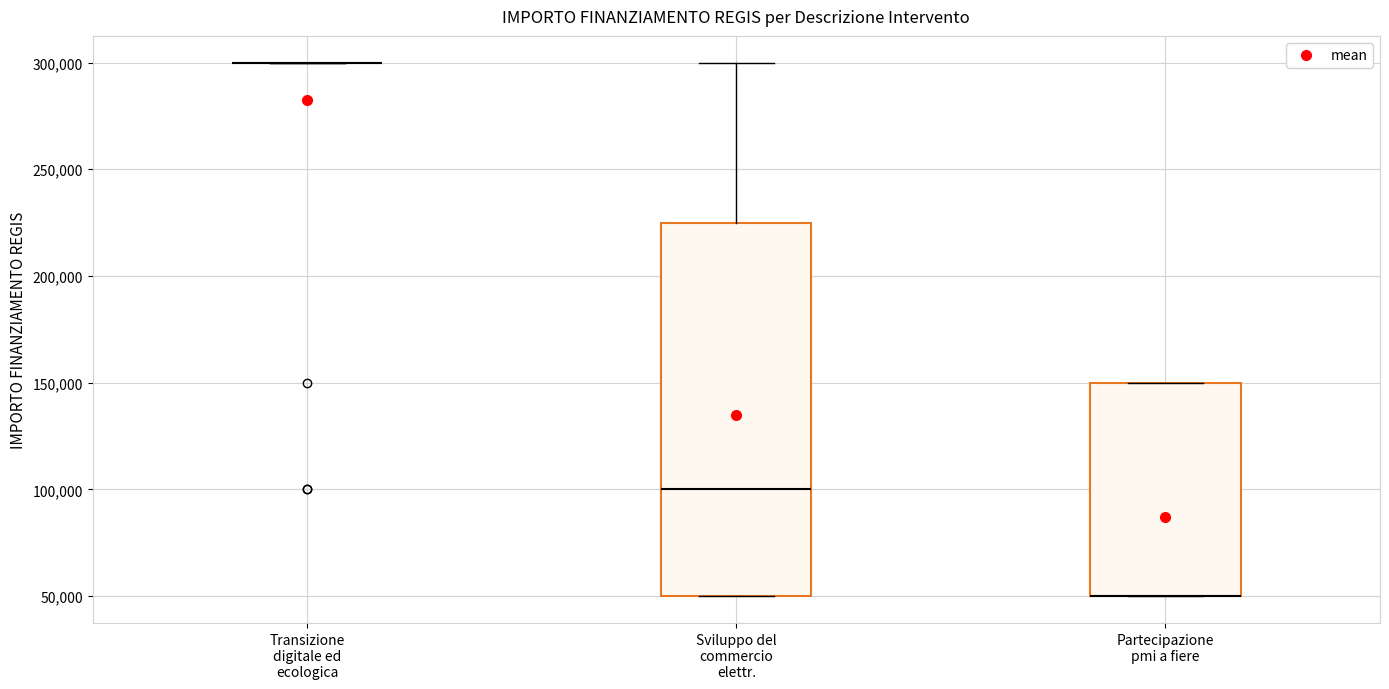

Reading left to right, read every box against the y-axis: the position of its median line, the range the box covers, and the ends of its whiskers. The values are not printed on the chart, so give them approximately, as read against the axis.

Transizione digitale ed ecologica: box collapsed to a line at 300000, whiskers 300000 to 300000
Sviluppo del commercio elettr.: median 100000, box 50000 to 225000, whiskers 50000 to 300000
Partecipazione pmi a fiere: median 50000 (drawn on the box's lower edge), box 50000 to 150000, whiskers 50000 to 150000